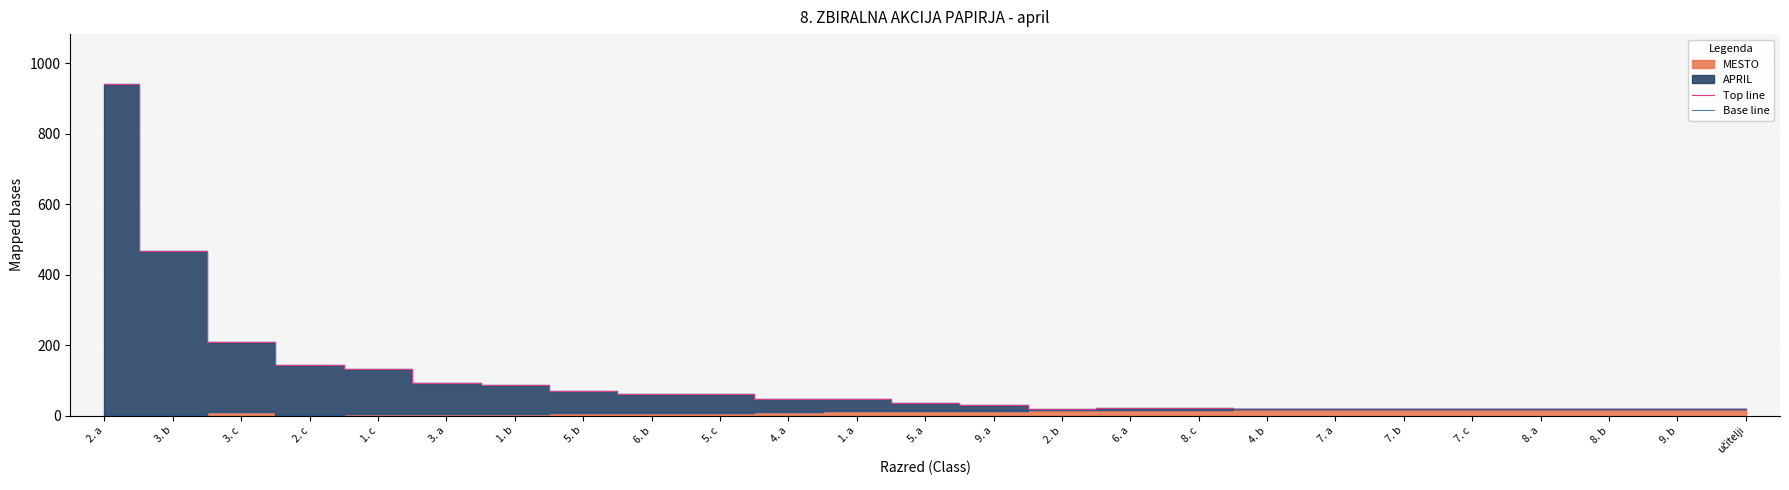

True or false: Top line and Base line intersect in this chart.

False